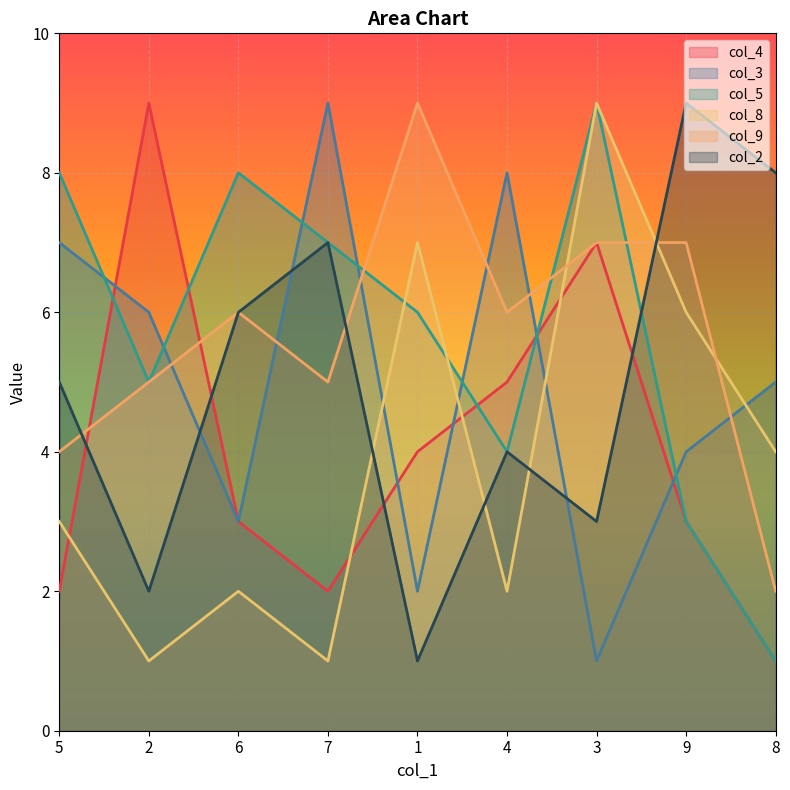

Is the value of col_2 at 4 greater than the value of col_8 at 6?

Yes